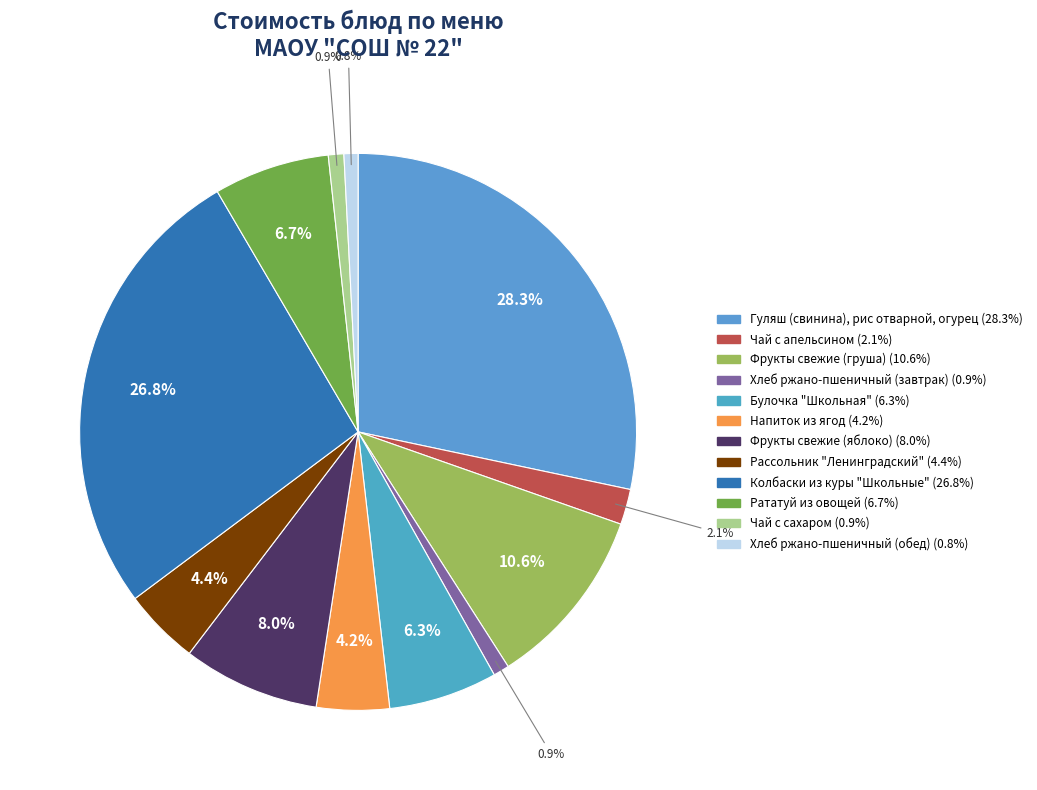

Is the sum of Фрукты свежие (груша) and Чай с апельсином greater than half?

No